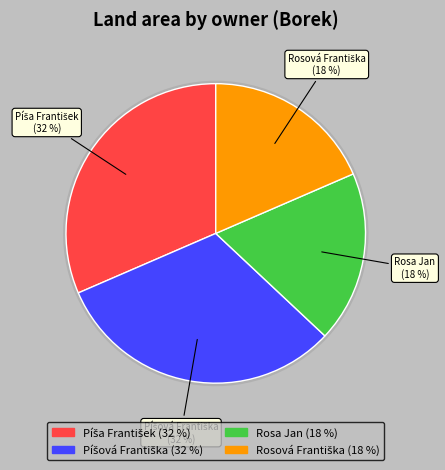

Does Rosa Jan account for over 50% of the chart?

No